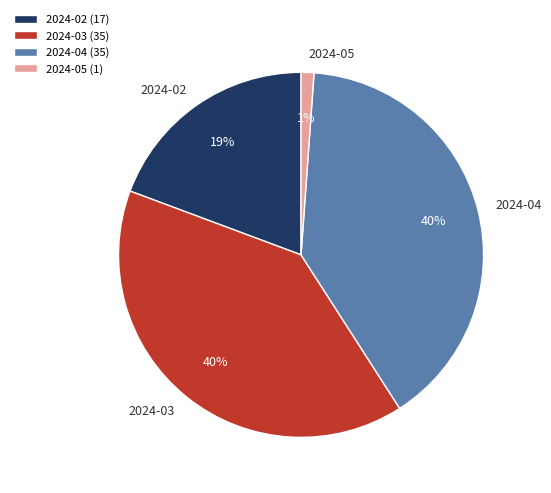

Is the sum of 2024-05 and 2024-04 greater than half?

No